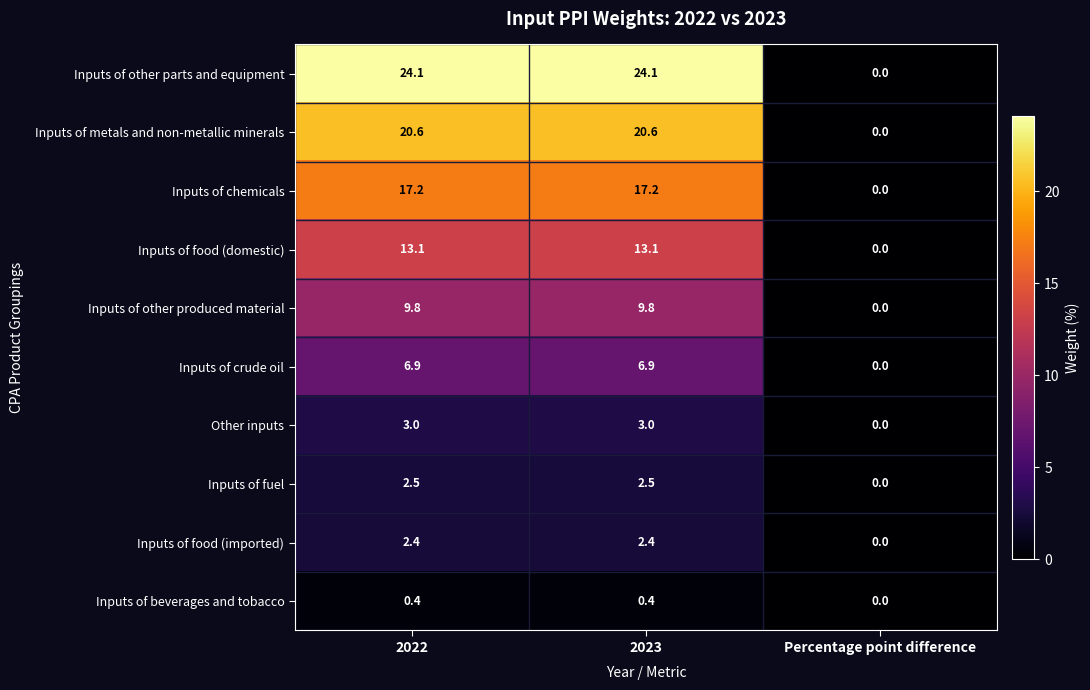

Where does the Inputs of metals and non-metallic minerals series first go above 20?

2022